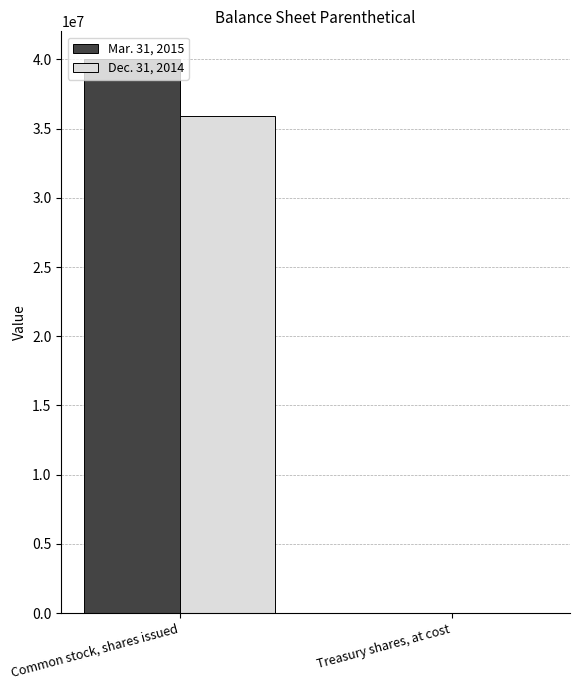

Reading right to left, what are all the values shown in this chart?

Mar. 31, 2015: Treasury shares, at cost=26811	Common stock, shares issued=40022529
Dec. 31, 2014: Treasury shares, at cost=21643	Common stock, shares issued=35927985